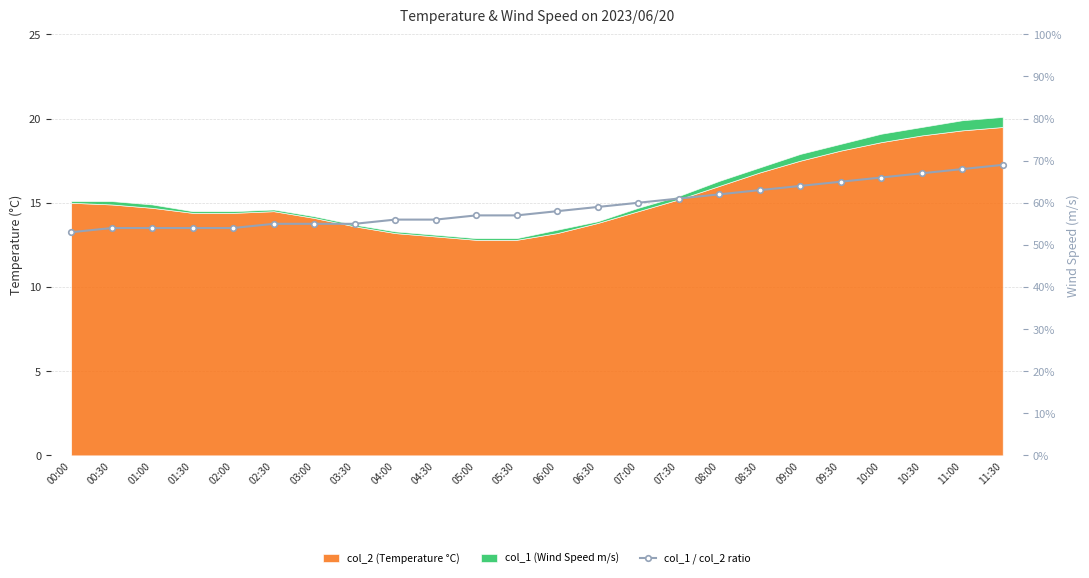

What is the label of the 15th point from the right?

04:30